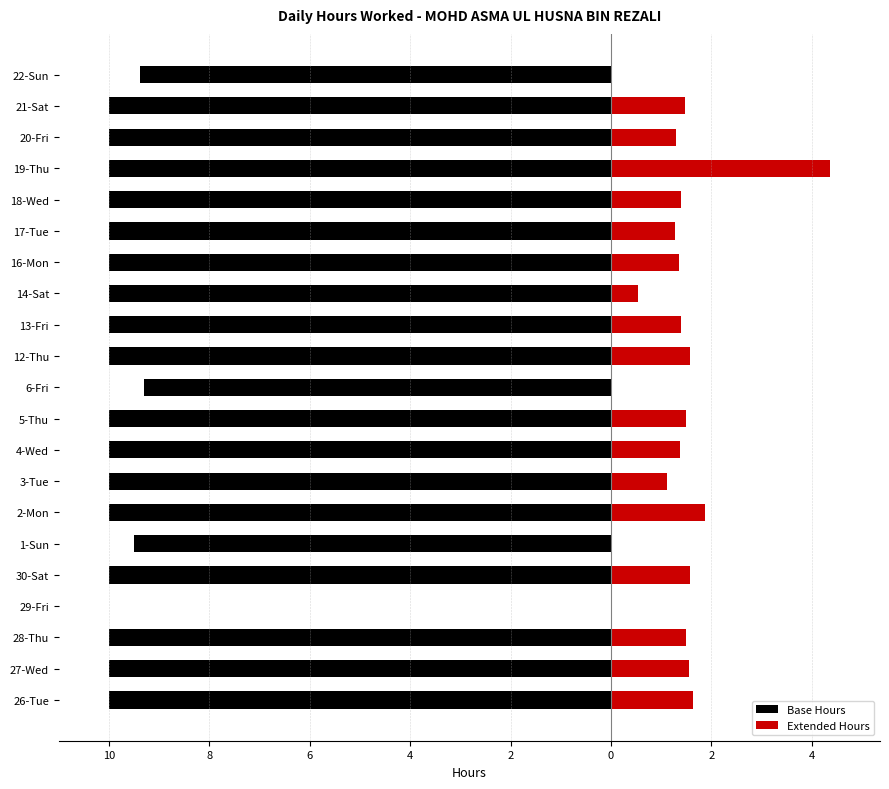

How many values in Extended Hours are above zero?

17